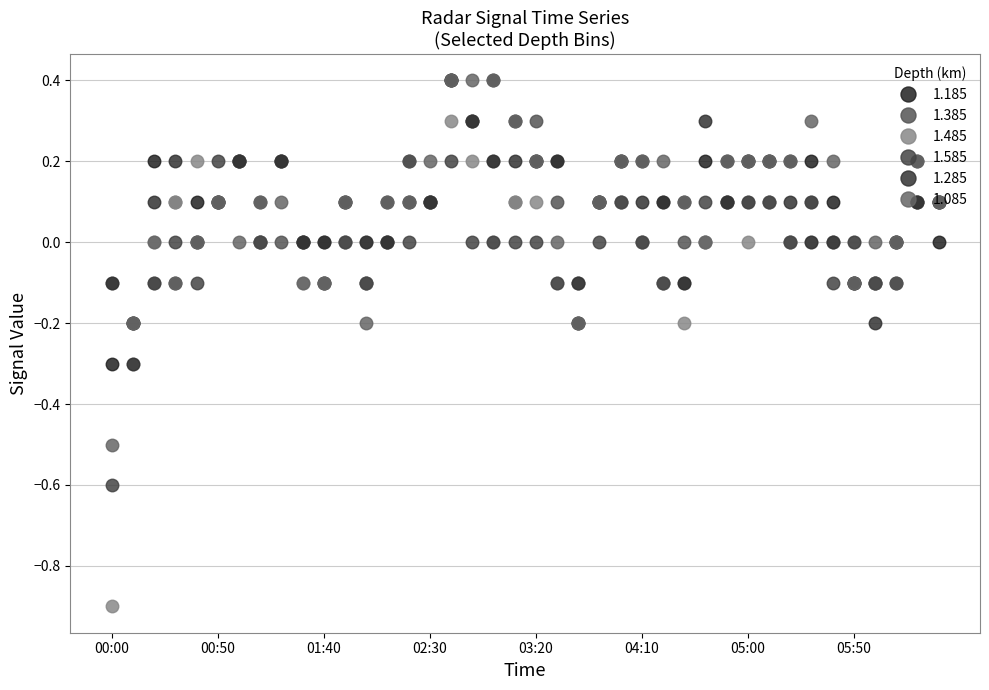

True or false: 1.185 and 1.585 intersect in this chart.

True